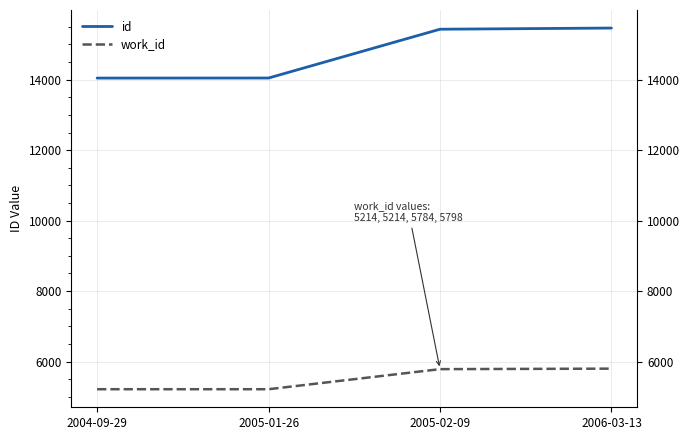

What is the sum of all work_id values?

22010